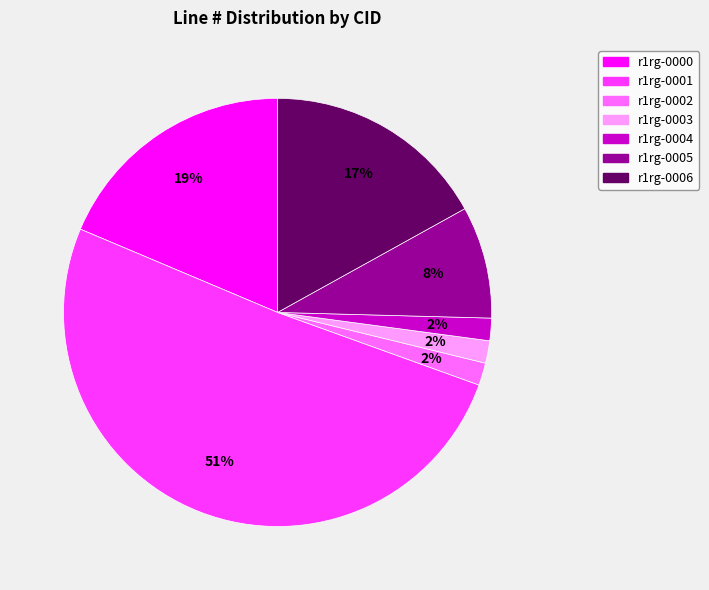

Does any single category account for the majority?

Yes